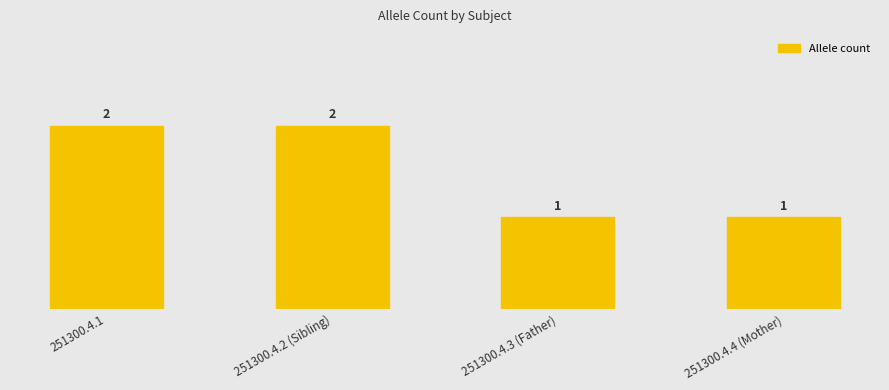

Rank the categories by value from lowest to highest.

251300.4.3 (Father), 251300.4.4 (Mother), 251300.4.1, 251300.4.2 (Sibling)